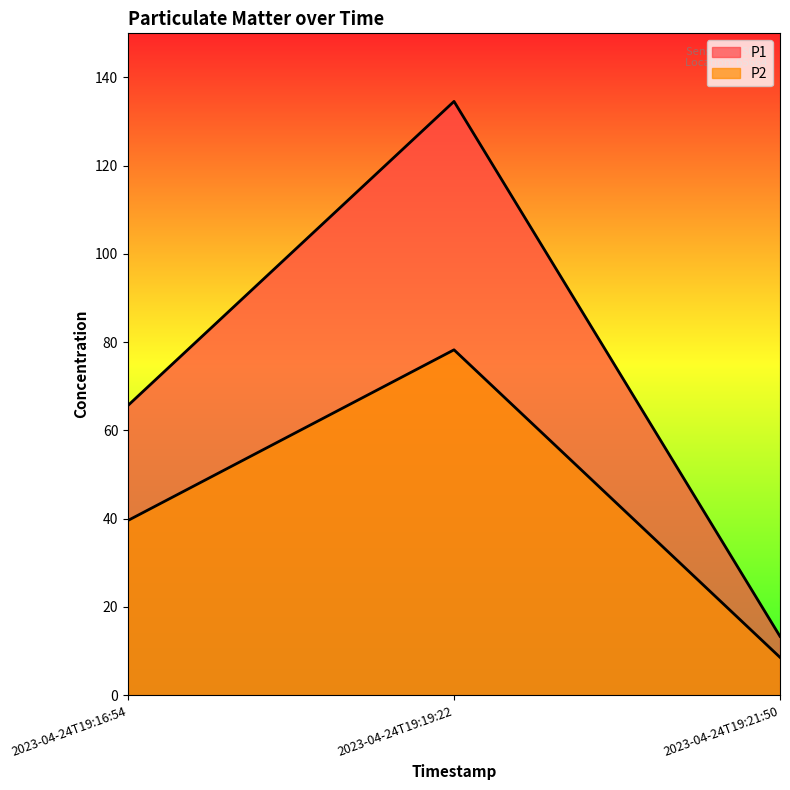

What is the difference between the maximum and minimum values in the P1 series?

121.2